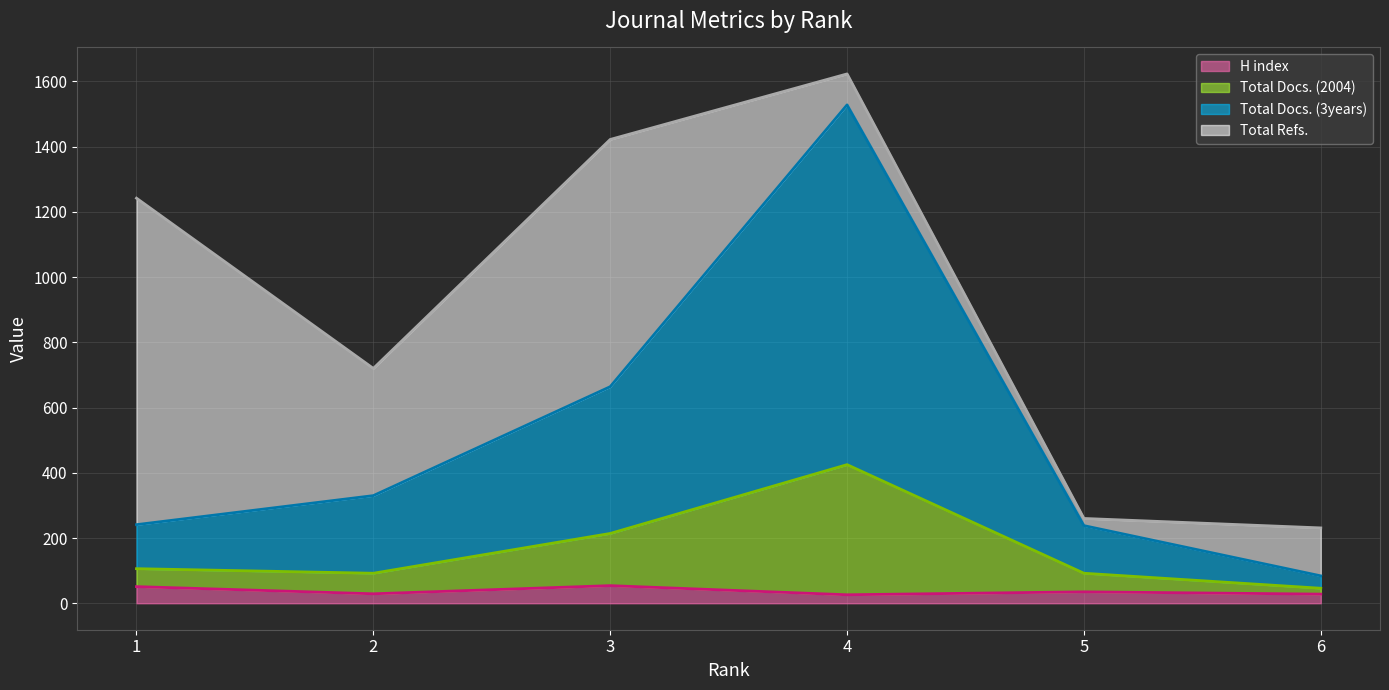

What are all the series names shown in the legend?

H index (line), Total Docs. (2004) (line), Total Docs. (3years) (line), Total Refs. (line)